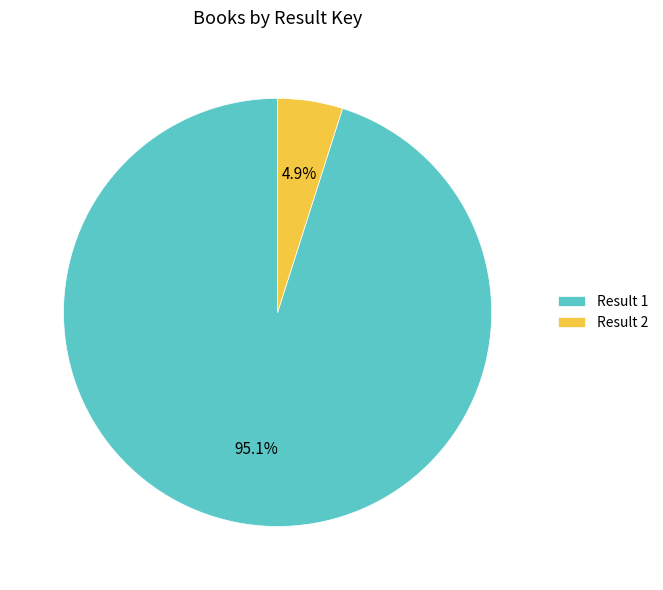

To the nearest percent, what is the average slice percentage?

50%